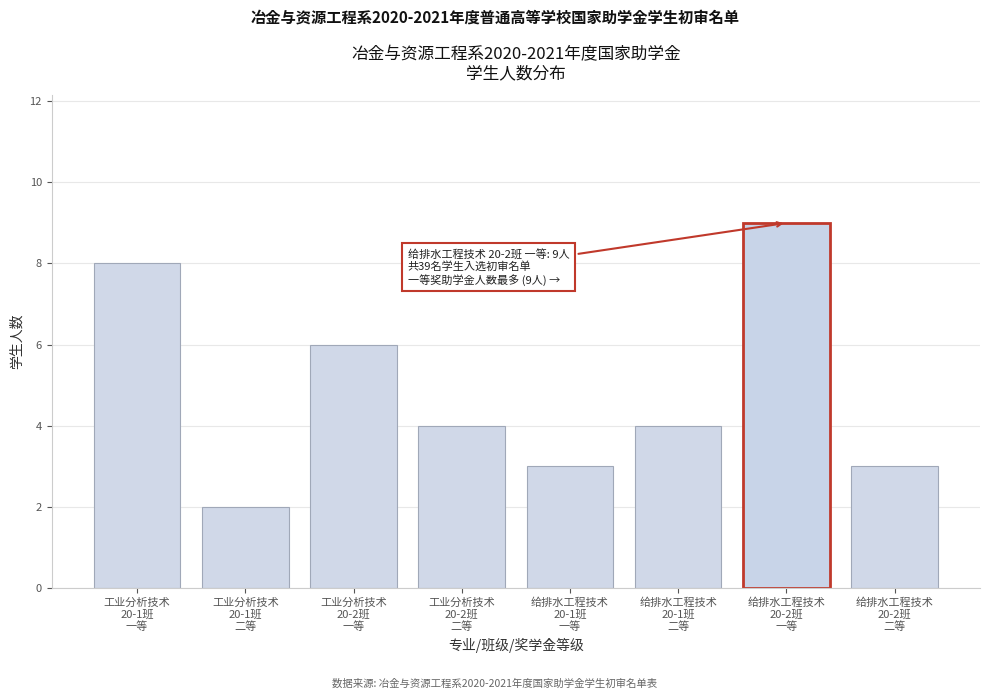

Reading left to right, extract all data points from this chart.

8	2	6	4	3	4	9	3